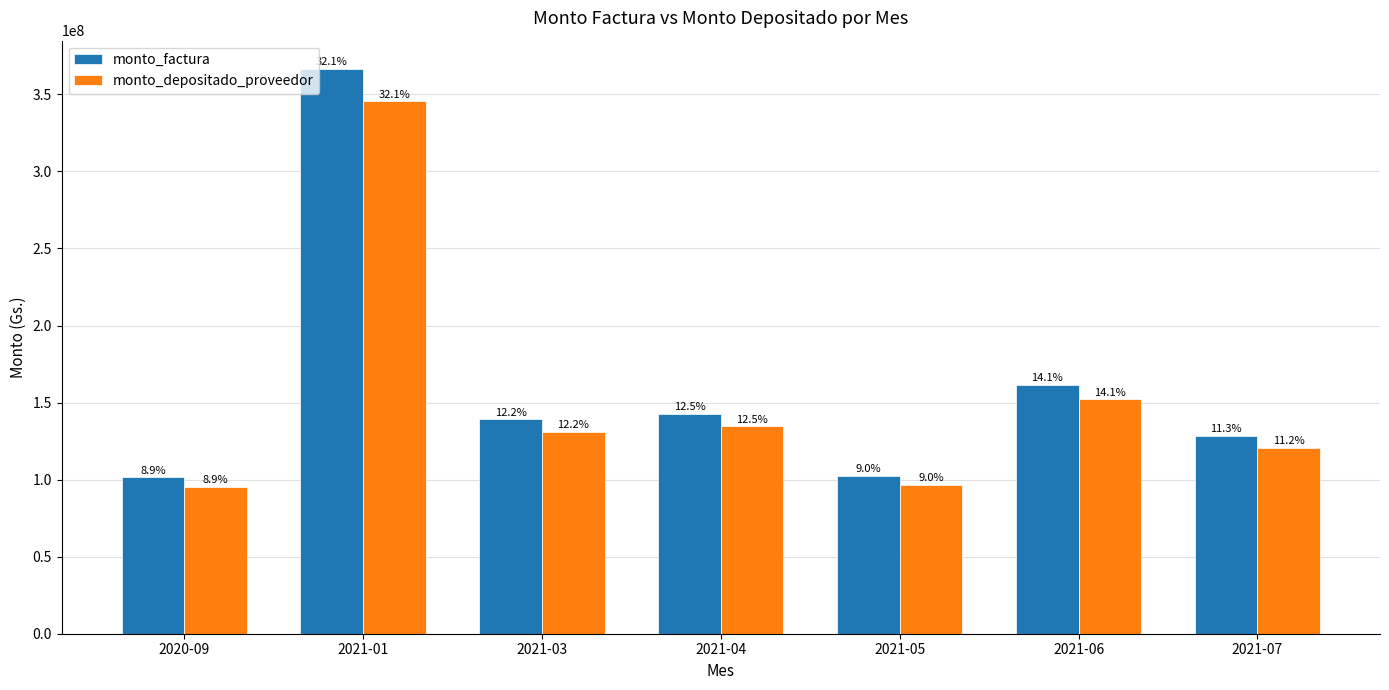

What is the sum of the monto_factura values at 2021-01 and 2021-04?

509204098